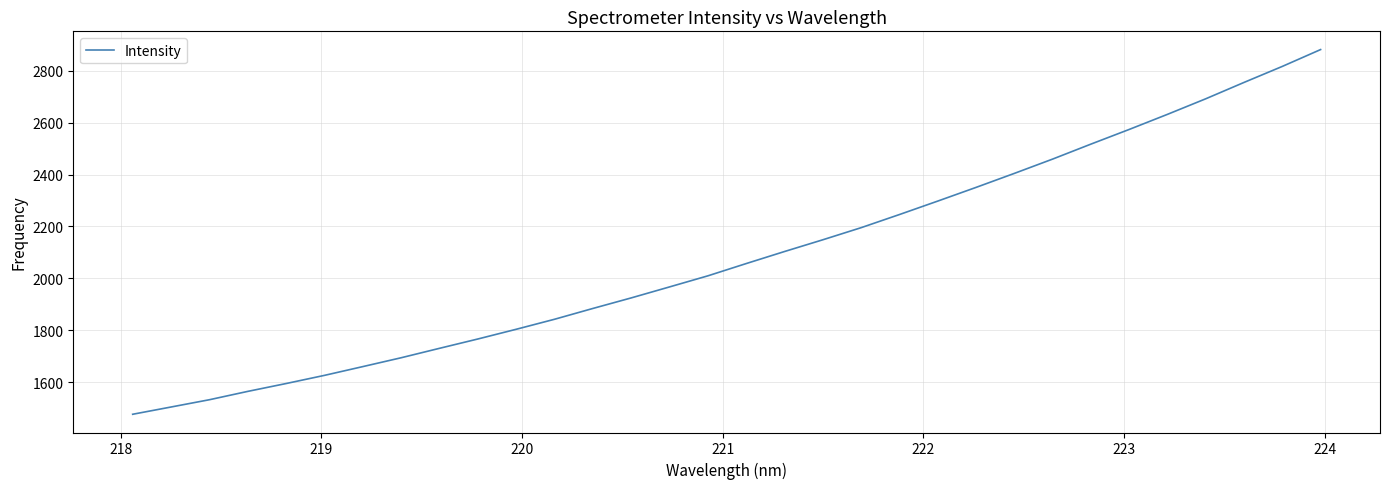

What is the minimum value shown in the chart?

1475.7